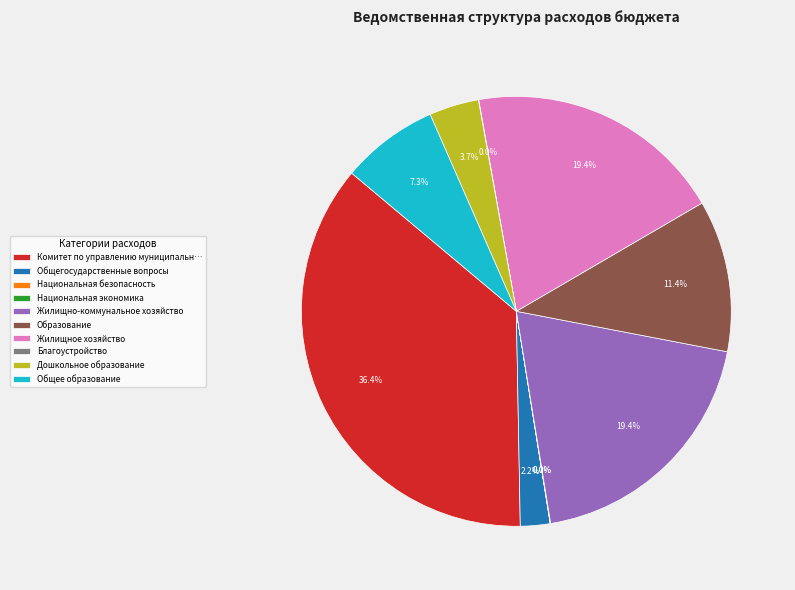

To the nearest percent, what portion does Дошкольное образование represent?

4%